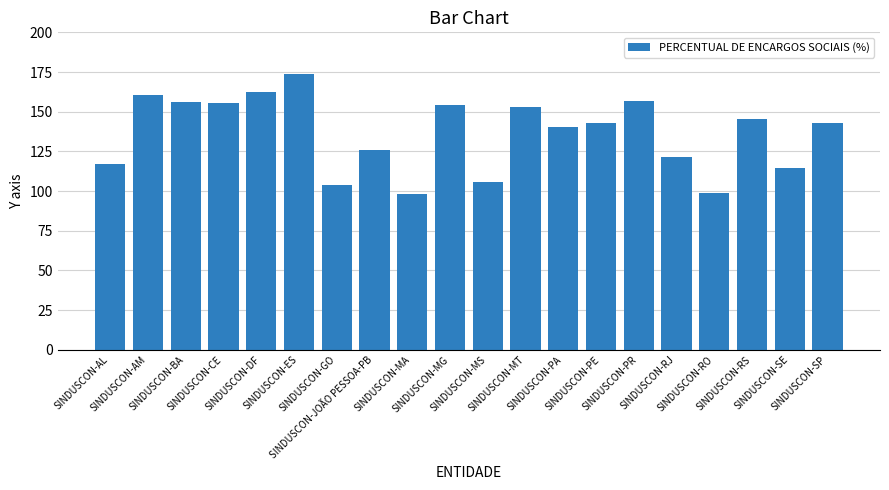

What is the average value?

136.5